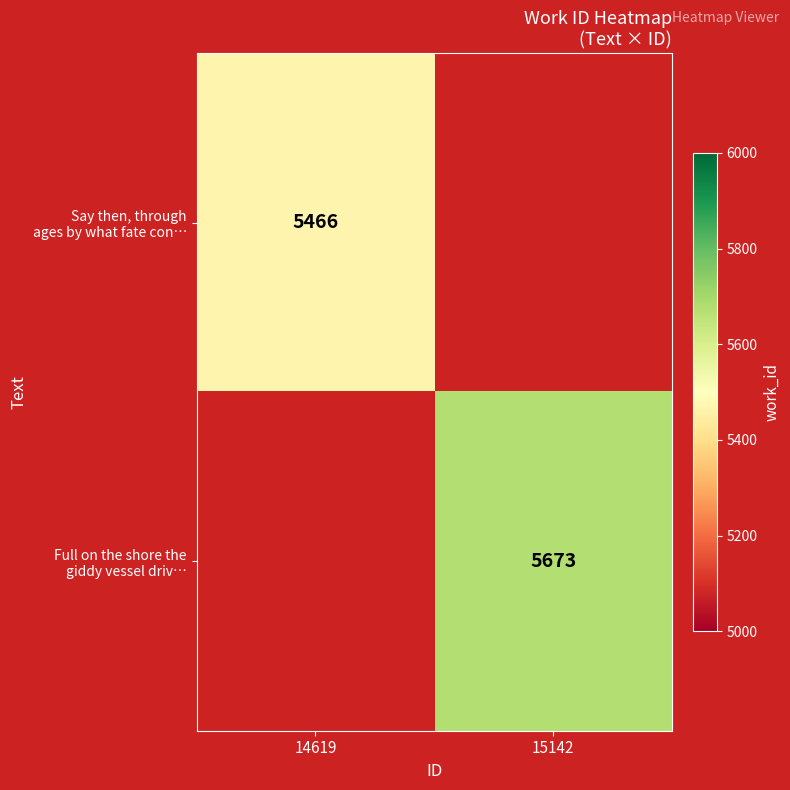

How many positive values does the Say then, through ages by what fate con… series have?

1